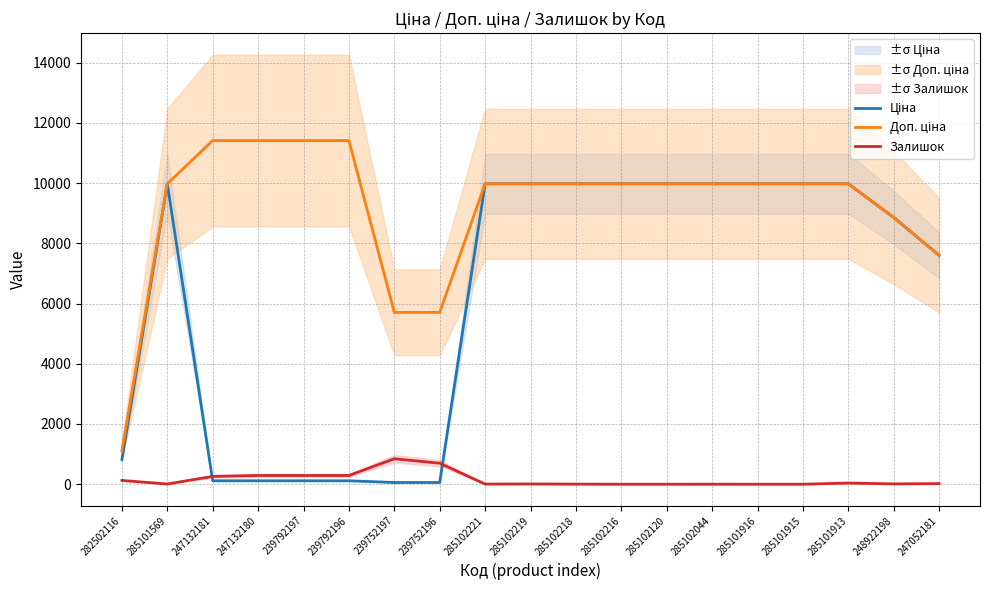

What is the difference between the Ціна values at 248922198 and 285102120?

1118.3